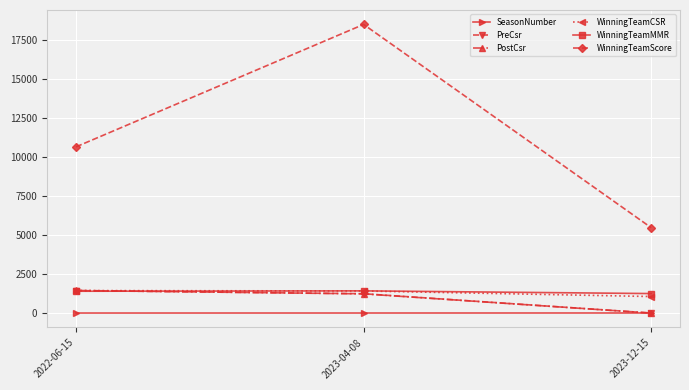

The PreCsr series shows 352.7 at 2022-06-15. True or false?

False